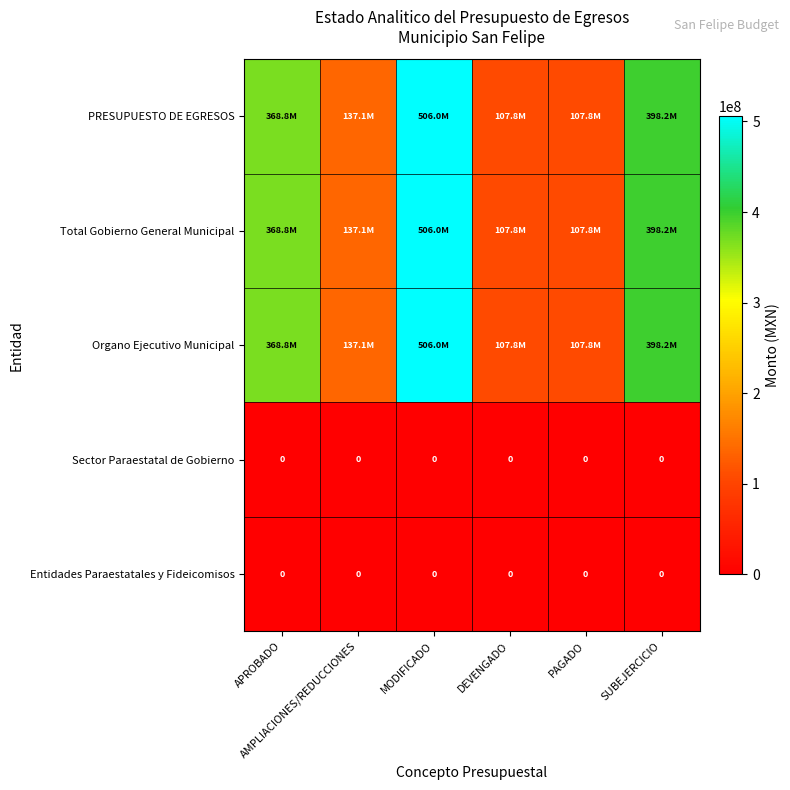

How many data points in Organo Ejecutivo Municipal are less than 368848399?

3